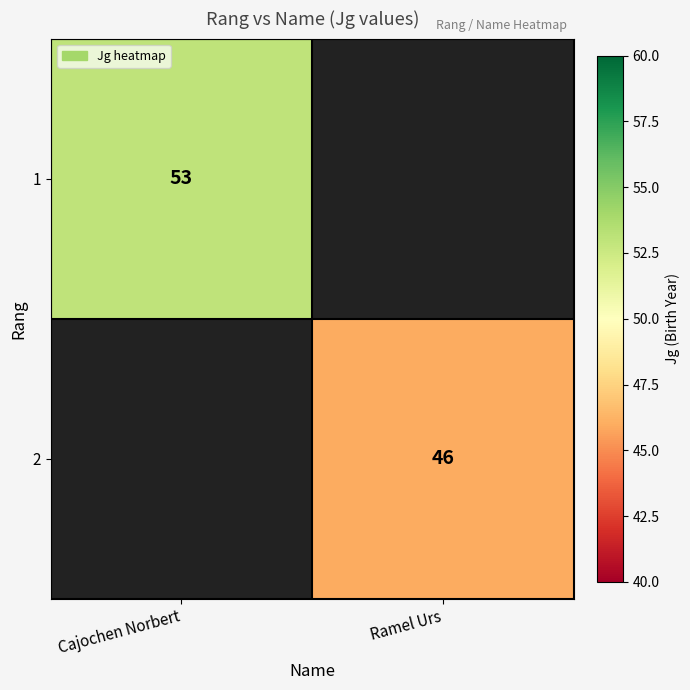

The value of 2 at Ramel Urs is 17. True or false?

False